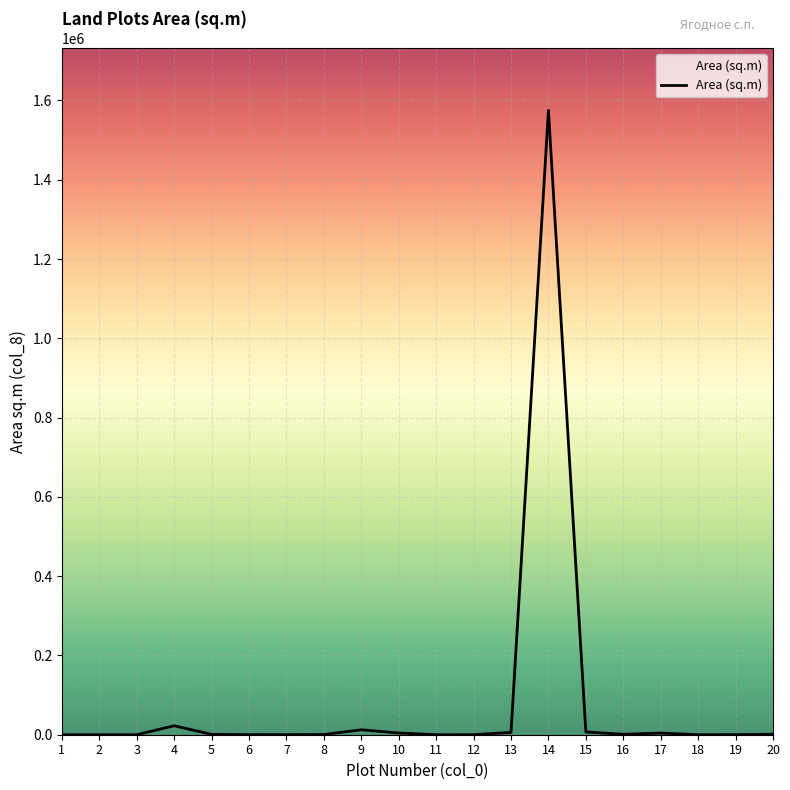

What is the maximum value shown in the chart?

1574914